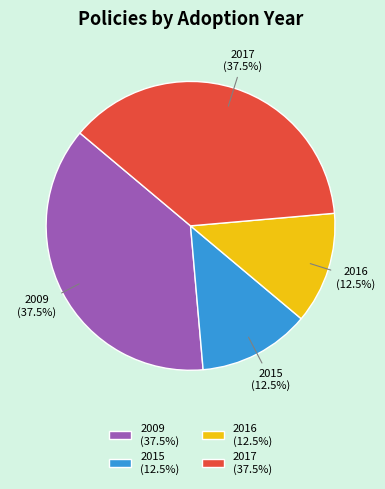

Is there any slice that represents more than half of the pie?

No